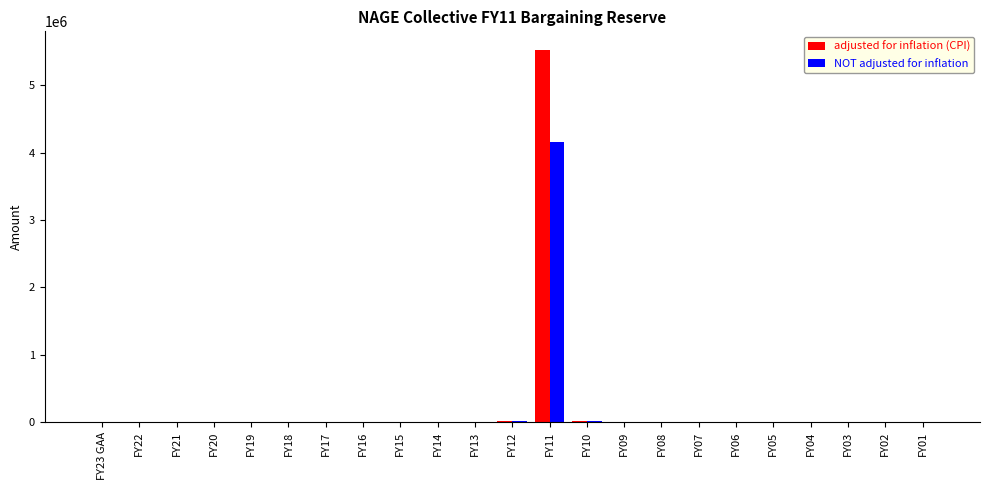

At which category is the sum across all series the highest?

FY11